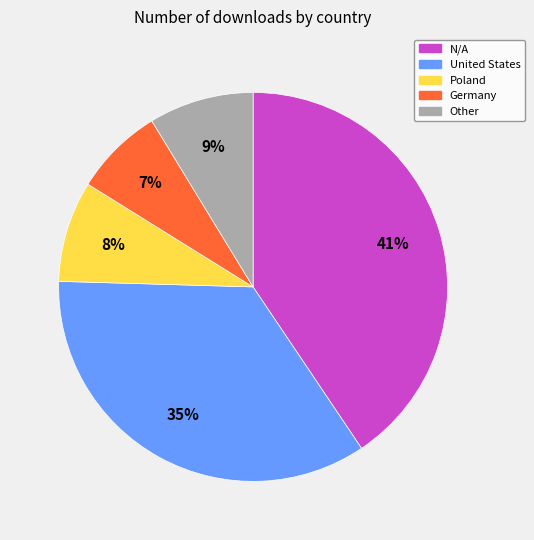

Is there any slice that represents more than half of the pie?

No